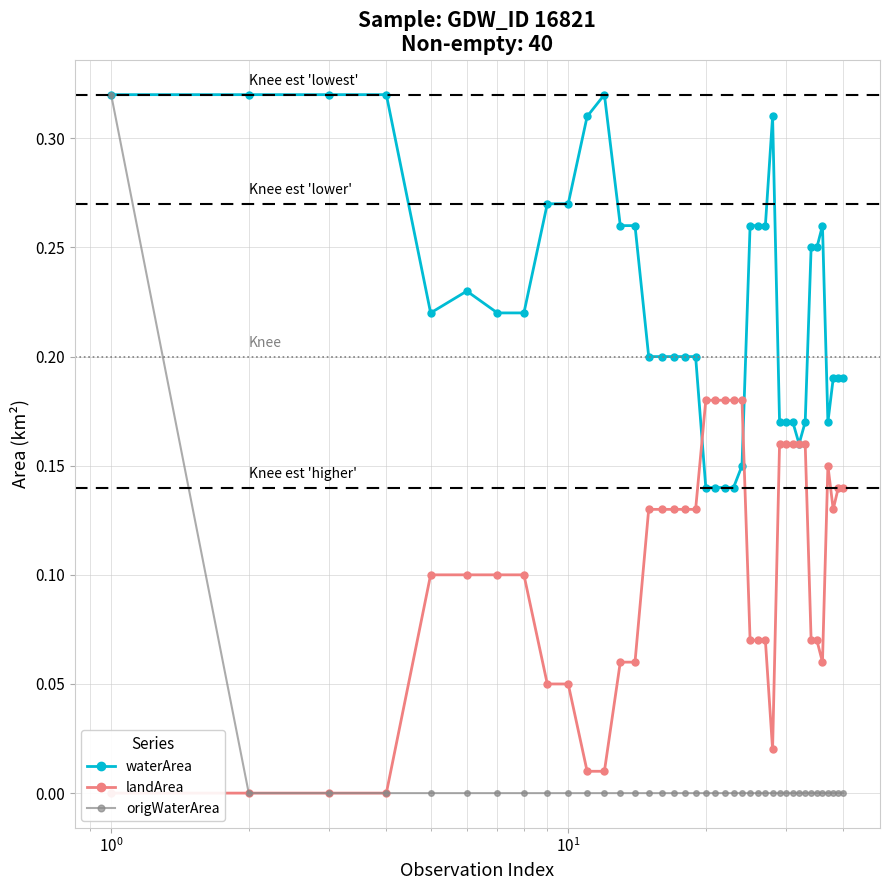

Is the value of landArea at 10 greater than the value of origWaterArea at 34?

Yes